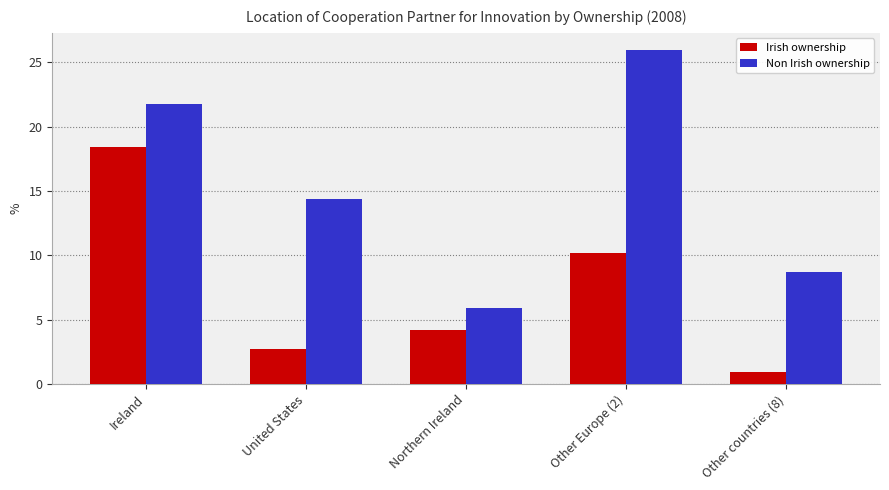

Reading left to right, what are all the values shown in this chart?

Irish ownership: Ireland=18.4	United States=2.7	Northern Ireland=4.2	Other Europe (2)=10.2	Other countries (8)=0.9
Non Irish ownership: Ireland=21.8	United States=14.4	Northern Ireland=5.9	Other Europe (2)=26.0	Other countries (8)=8.7